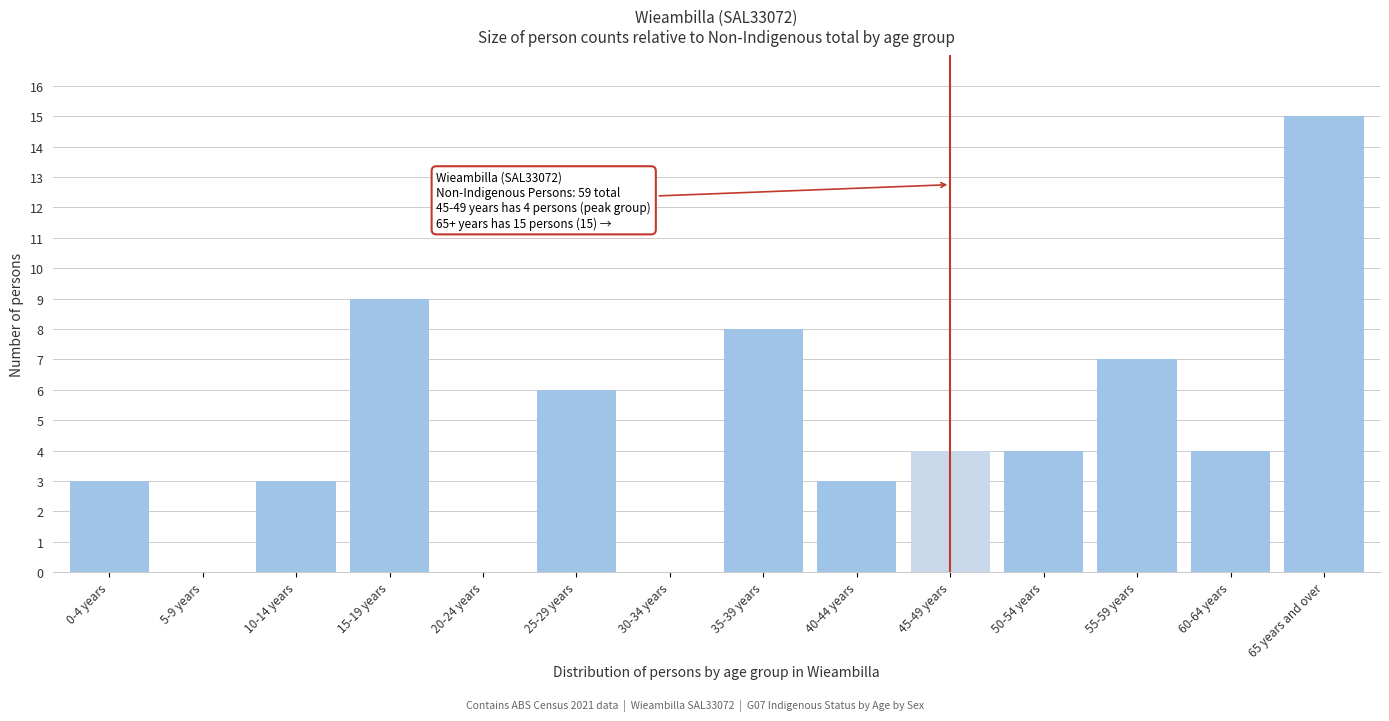

Reading left to right, transcribe all the data shown in this chart.

0-4 years=3	5-9 years=0	10-14 years=3	15-19 years=9	20-24 years=0	25-29 years=6	30-34 years=0	35-39 years=8	40-44 years=3	45-49 years=4	50-54 years=4	55-59 years=7	60-64 years=4	65 years and over=15